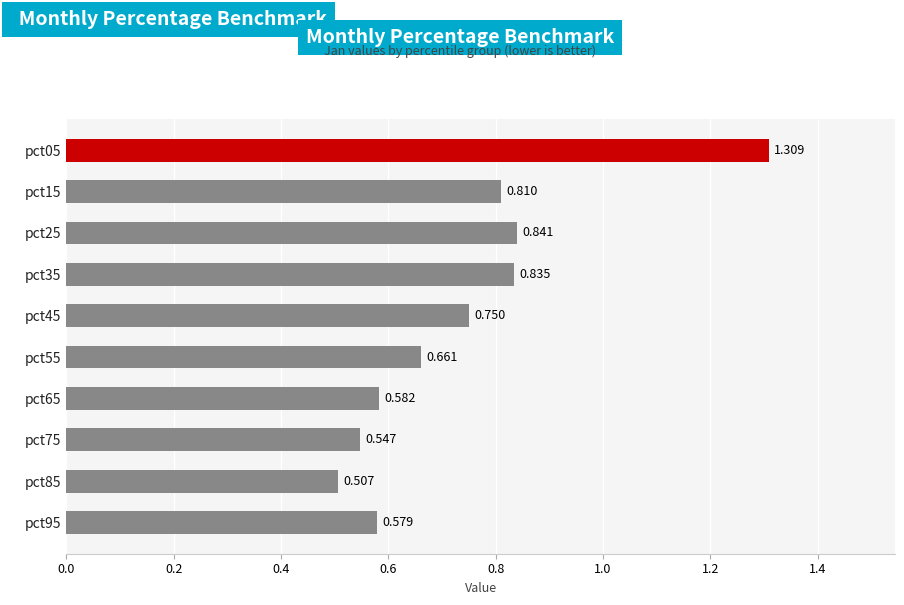

How many values are between 0 and 1?

9